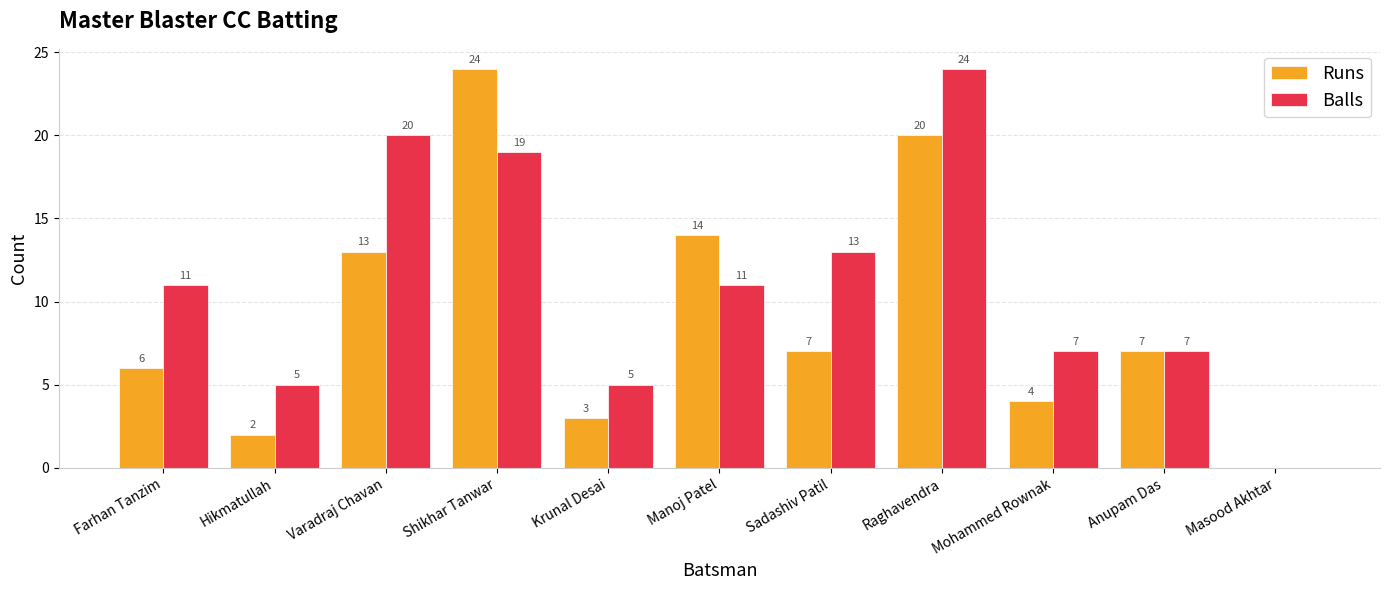

Which series changed the most between Hikmatullah and Krunal Desai?

Runs